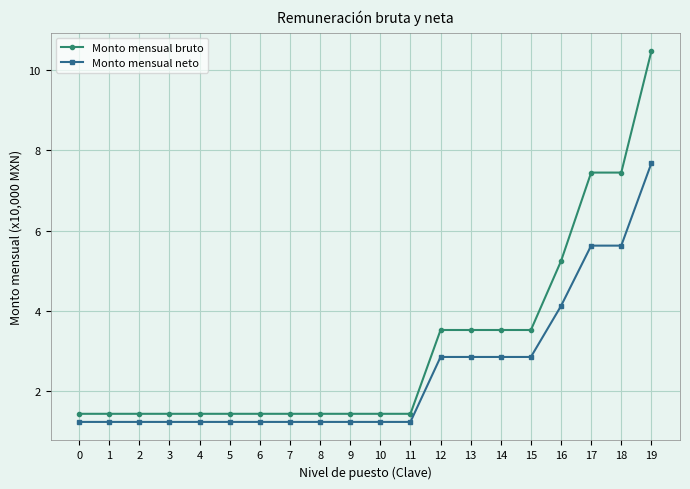

Is the value of Monto mensual bruto at 2 greater than the value of Monto mensual neto at 8?

Yes